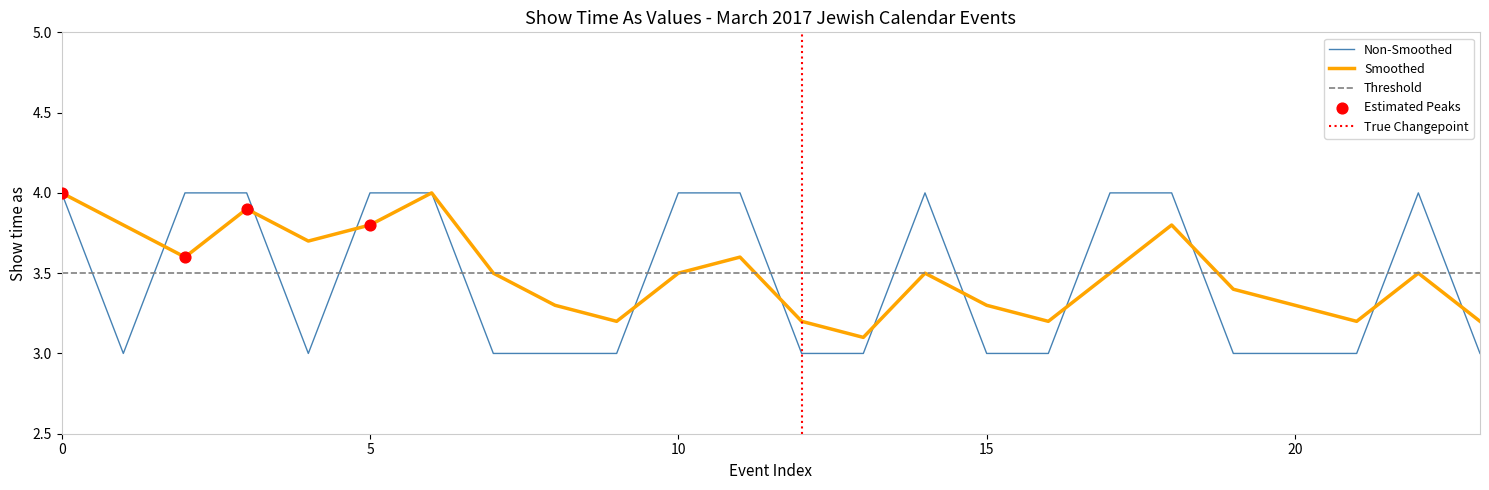

What is the change in value from 11/3/2017 to 25/3/2017?

+1